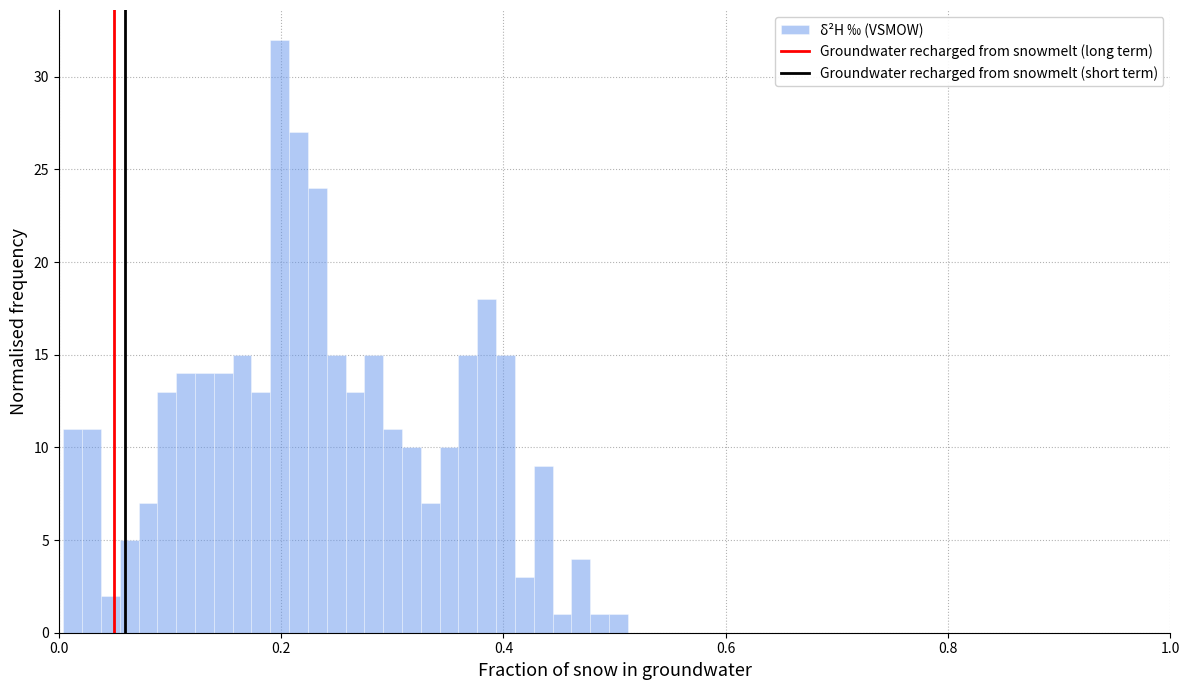

Around what value on the x-axis is the tallest bar? Give the approximate position of its centre, as read against the axis.

0.20